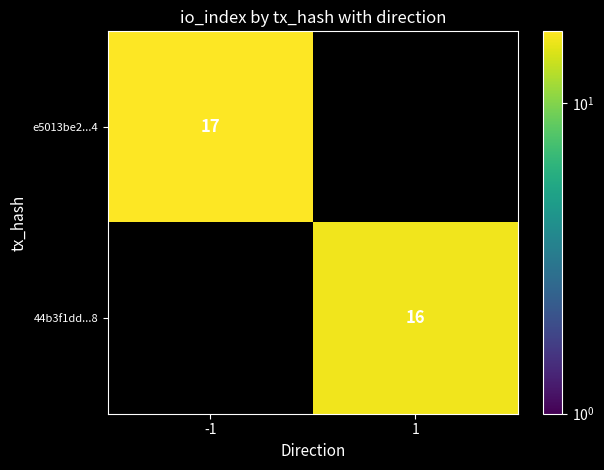

List the labels in order of 44b3f1dd...8 value, smallest first.

-1, 1